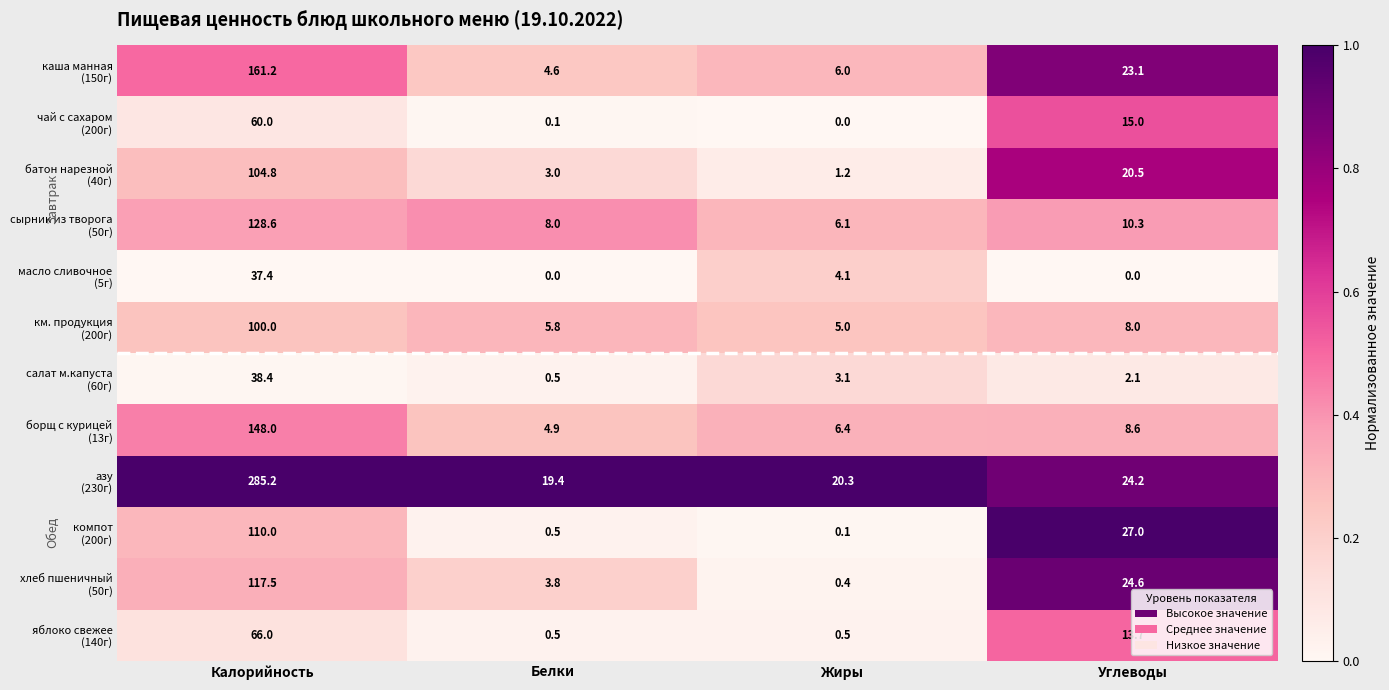

What is the spread (max minus min) of values at Калорийность?

247.8